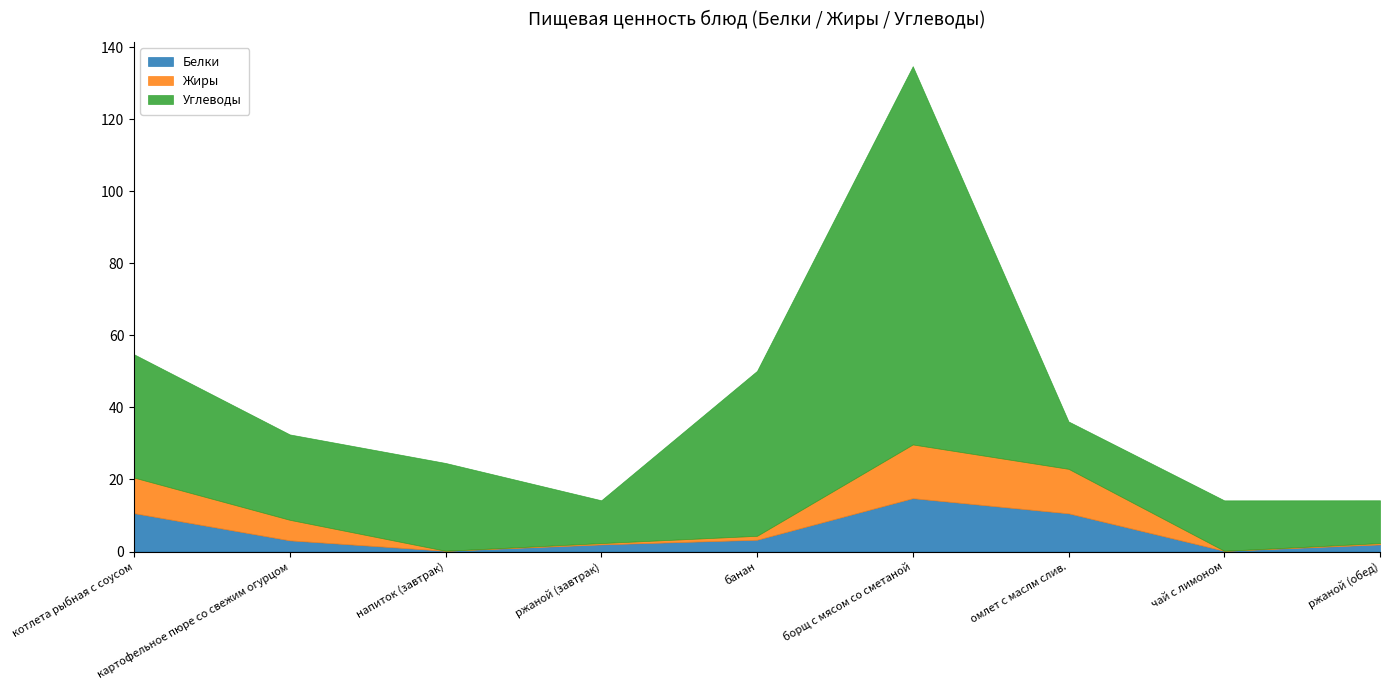

Which label corresponds to the largest value in the chart?

борщ с мясом со сметаной